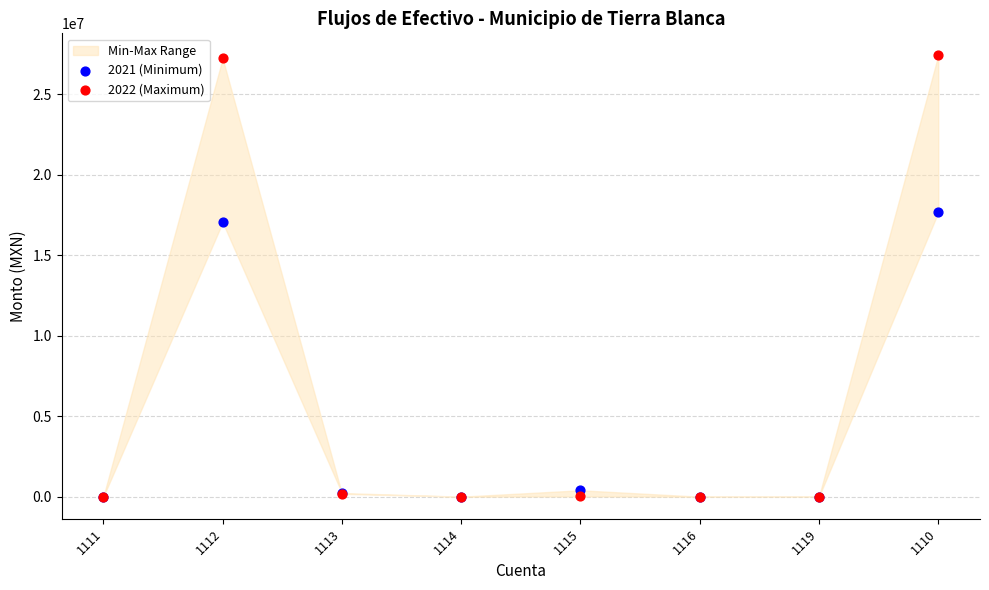

At which category is the sum across all series the highest?

1110